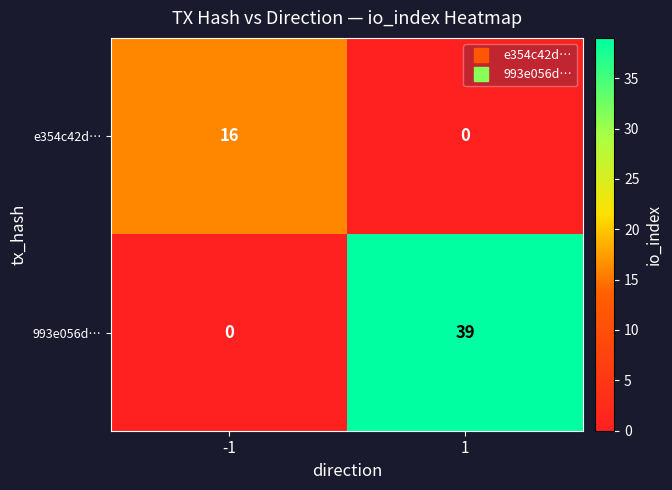

What is the difference between the 993e056d… values at 1 and -1?

39